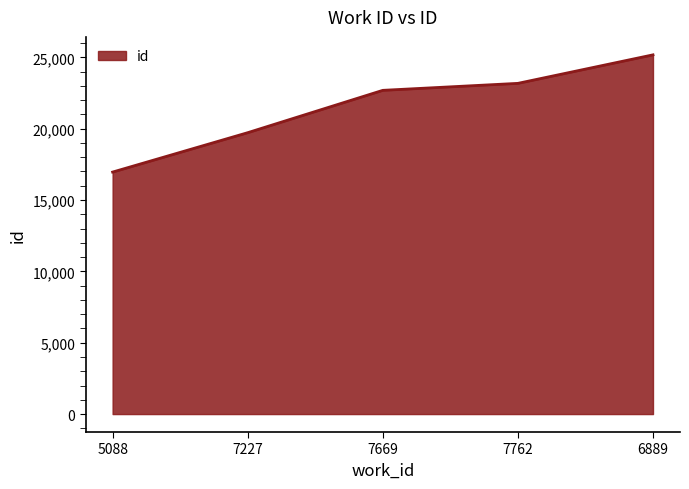

Which has a higher value, 6889 or 7762?

6889